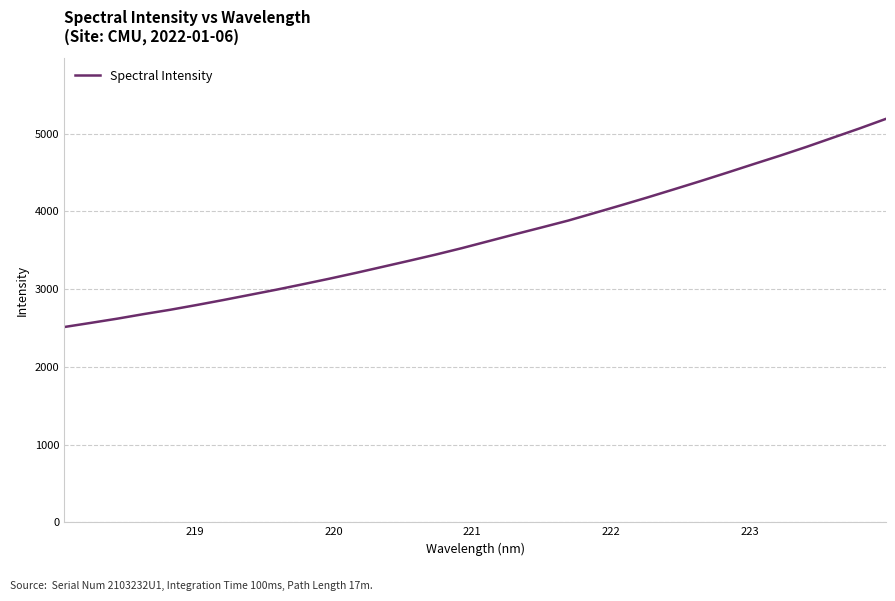

What is the greatest value displayed?

5188.8